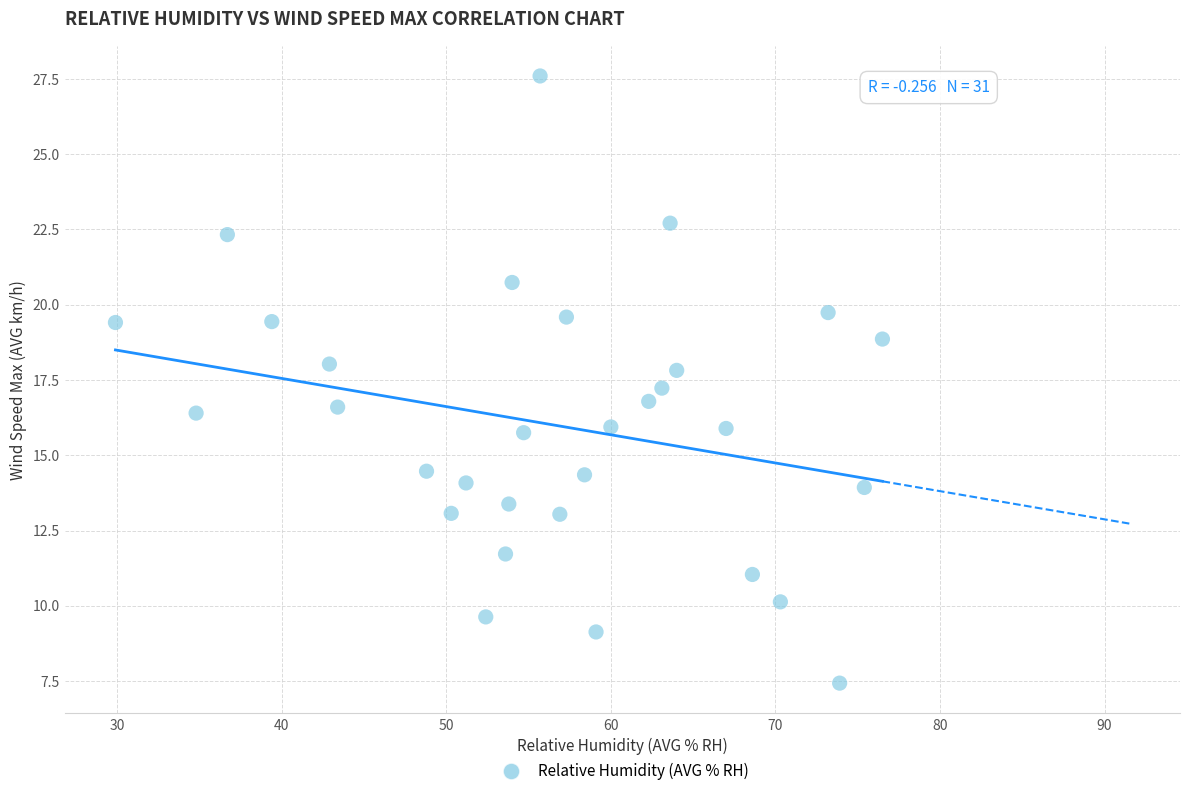

What is the range of X values (max minus min)?

46.6